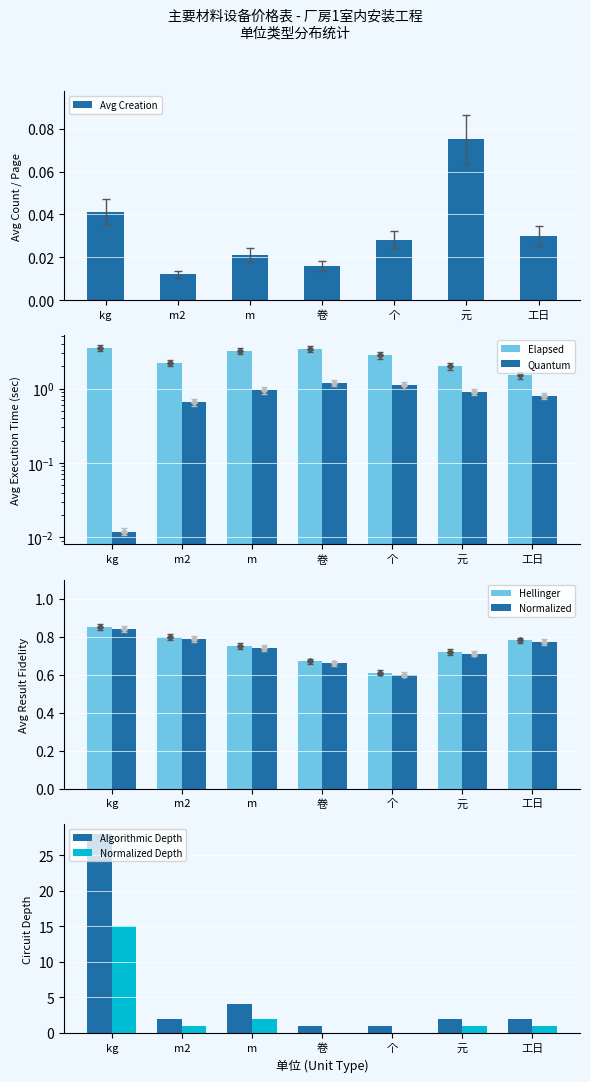

What is the difference between the highest and lowest values at 工日?

1